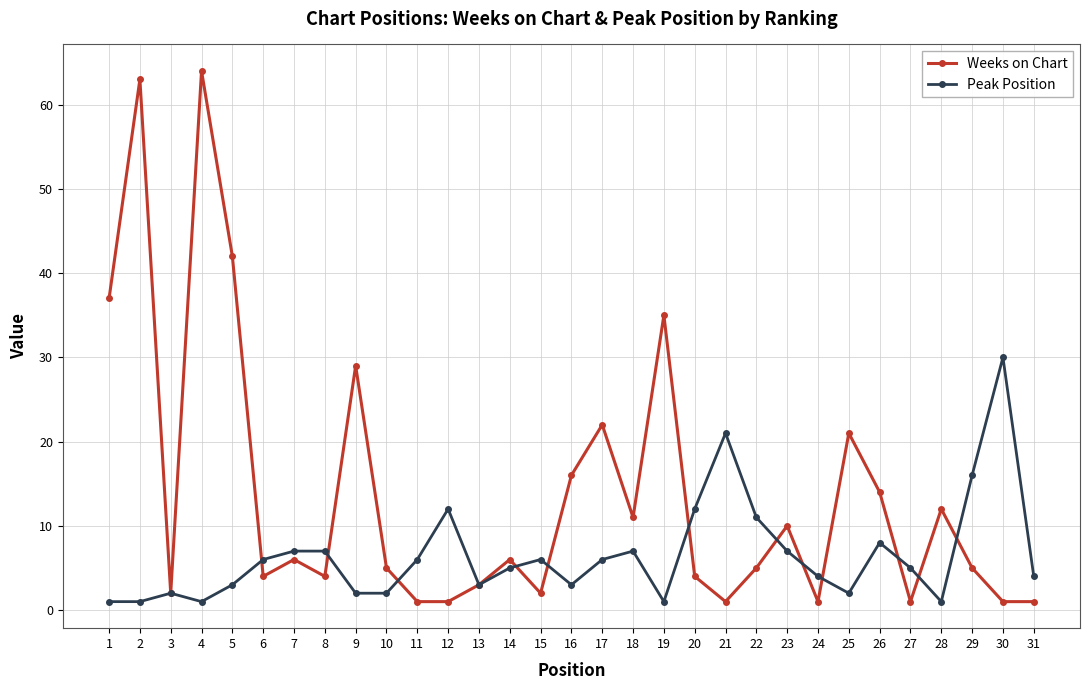

Rank the series by their average value, from lowest to highest.

Peak Position, Weeks on Chart